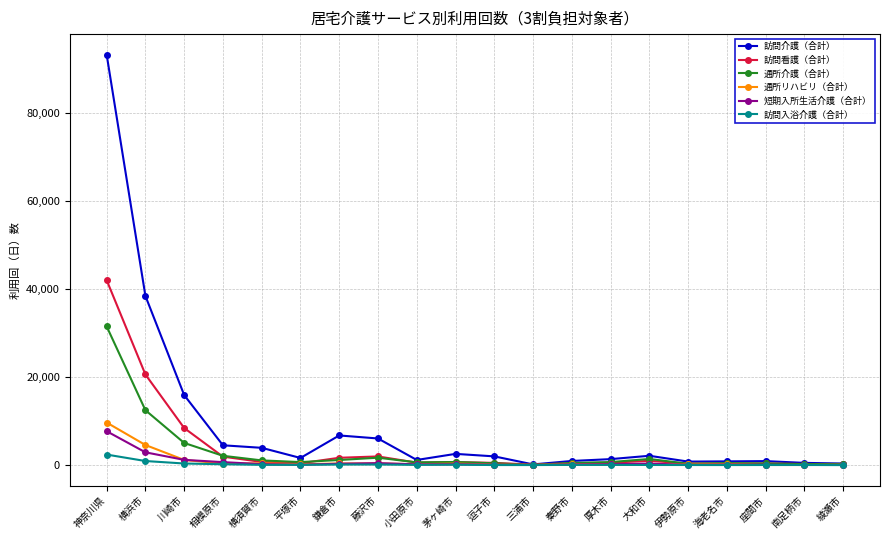

True or false: 通所リハビリ（合計） has more than 0 interior local peaks.

True